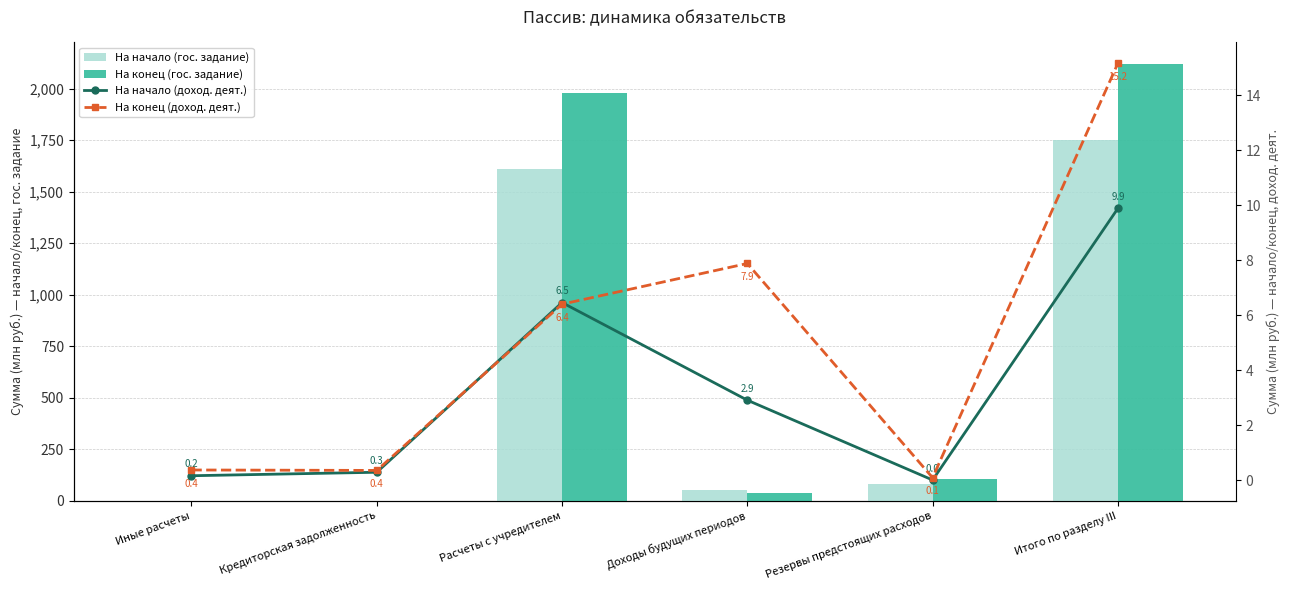

The value of На конец (гос. задание) at Доходы будущих периодов is 36.5. True or false?

True